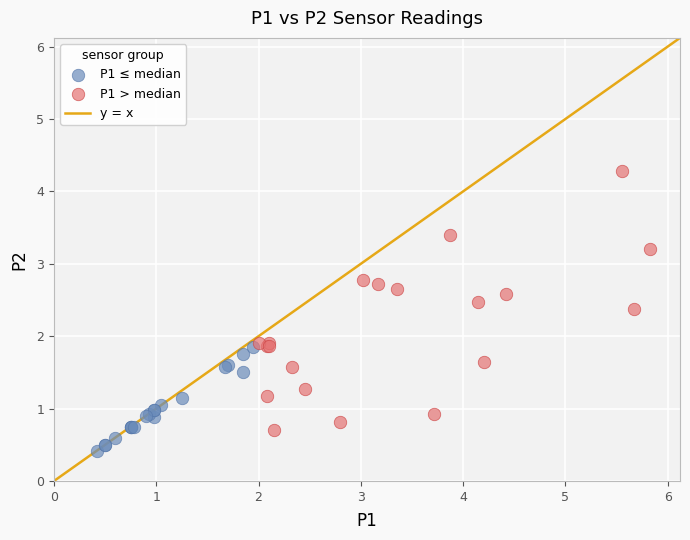

Which series has the widest spread of Y values?

P1 > median